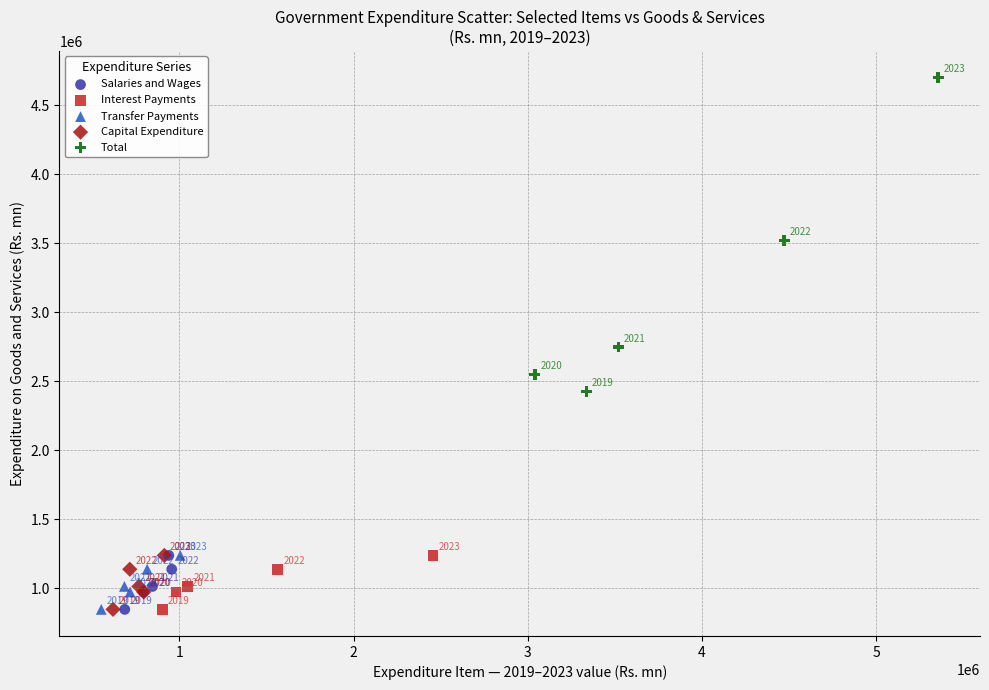

Which series has the largest Y range (max minus min)?

Total